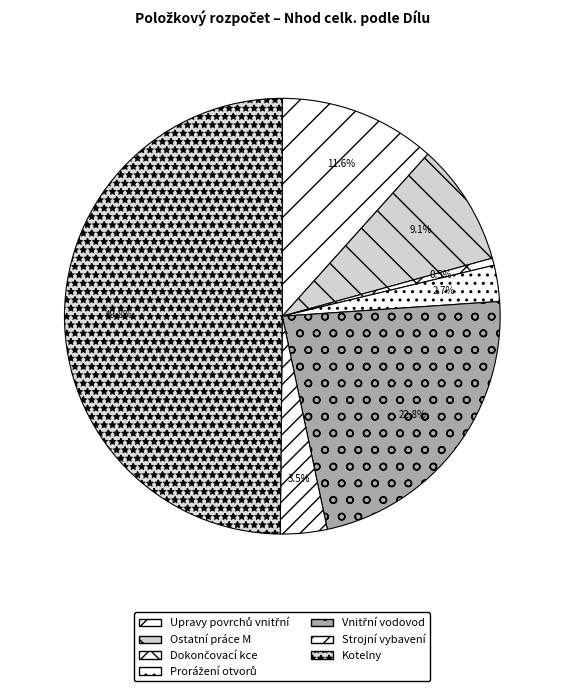

How many segments does this pie chart have?

7